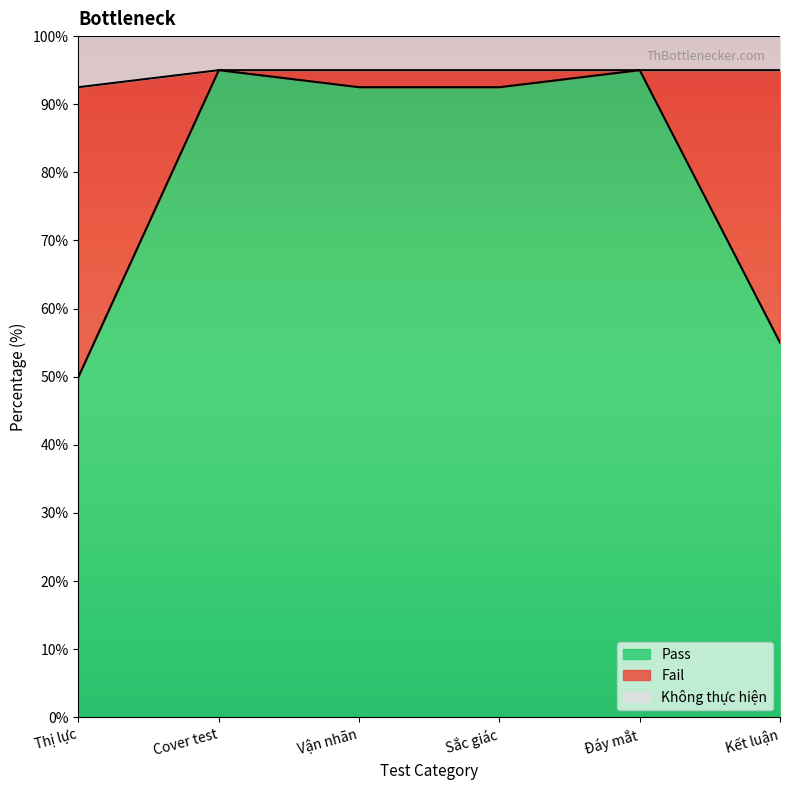

What is the label of the 5th point from the right?

Cover test